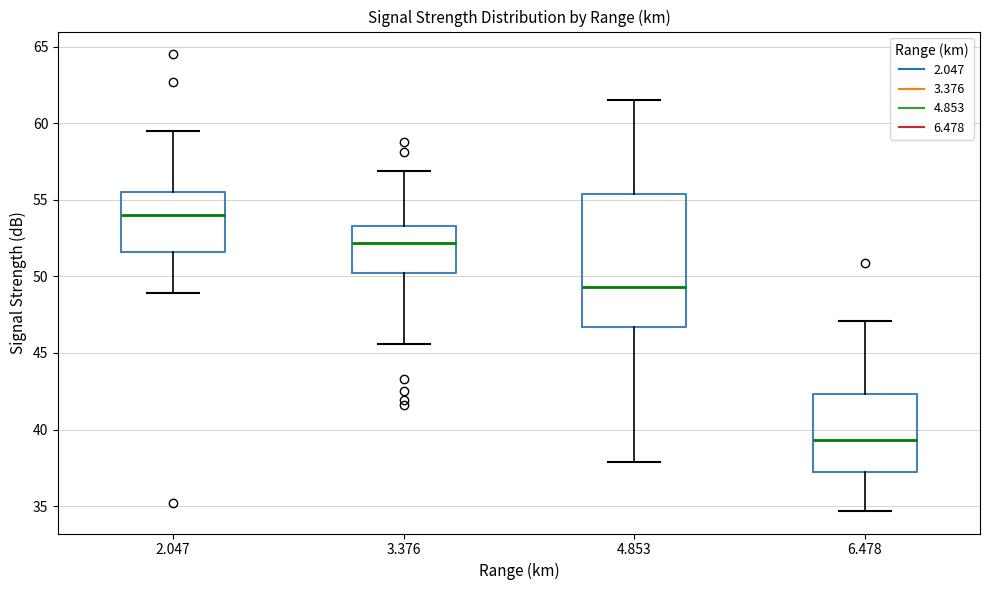

Comparing the boxes themselves (not the whiskers), which one is the tallest?

4.853